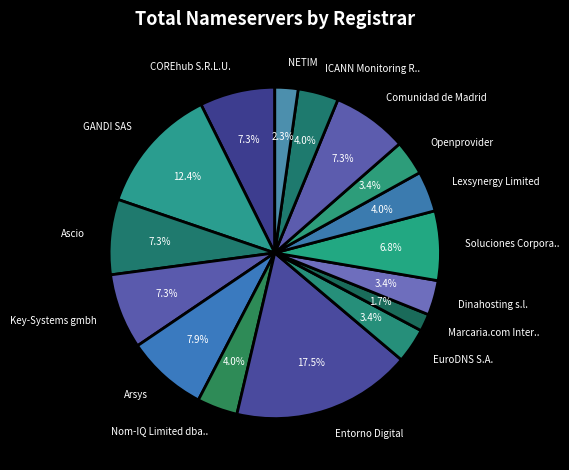

Does Dinahosting s.l. represent more than half of the total?

No